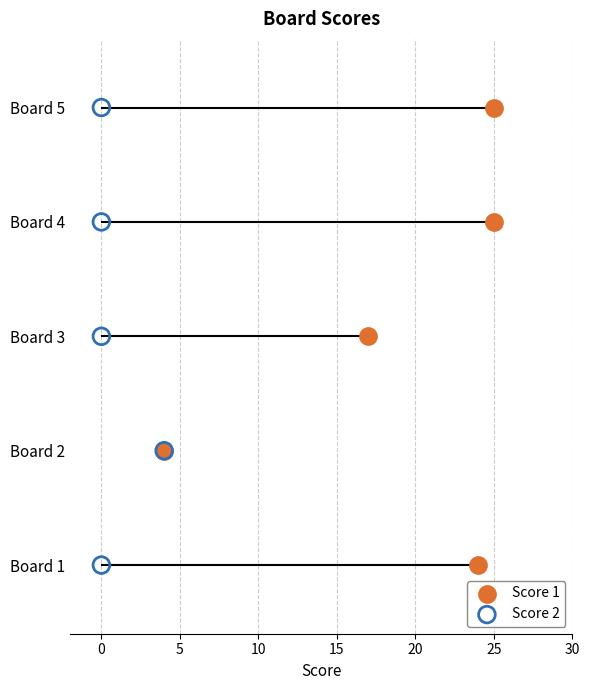

Which series contains the highest Y value?

Score 1